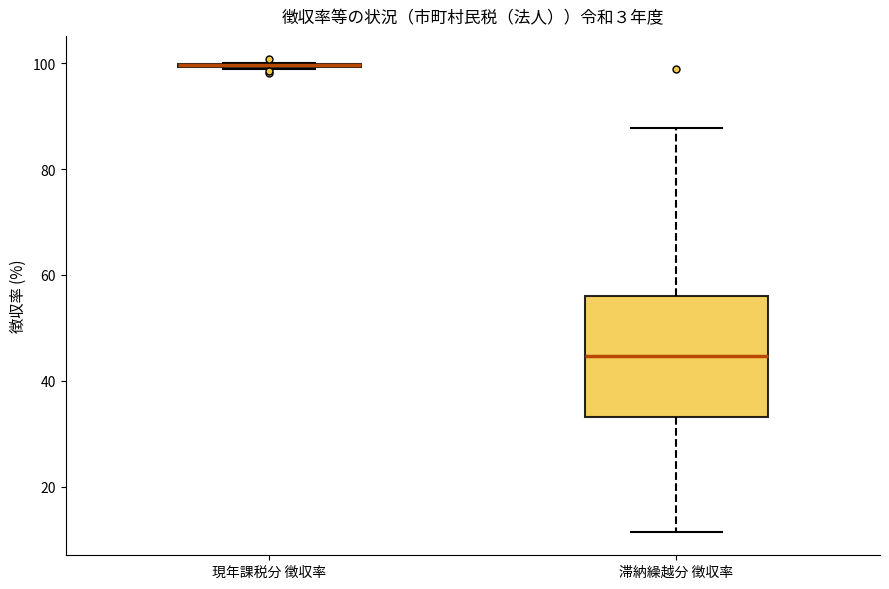

Reading left to right, transcribe this box plot: for each box, give where its median line is, the range the box spans, and where its two whiskers end, as read against the y-axis. The values are not printed on the chart, so give them approximately, as read against the axis.

現年課税分 徴収率: box collapsed to a line at 100, whiskers 98 to 100
滞納繰越分 徴収率: median 44, box 34 to 56, whiskers 12 to 88